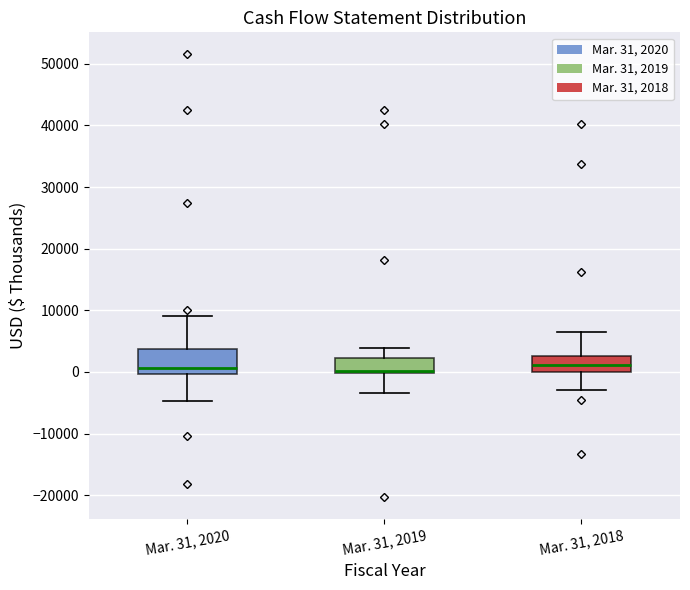

Reading left to right, transcribe this box plot: for each box, give where its median line is, the range the box spans, and where its two whiskers end, as read against the y-axis. The values are not printed on the chart, so give them approximately, as read against the axis.

Mar. 31, 2020: median 1000, box 0 to 4000, whiskers -5000 to 9000
Mar. 31, 2019: median 0 (drawn on the box's lower edge), box 0 to 2000, whiskers -3000 to 4000
Mar. 31, 2018: median 1000, box 0 to 3000, whiskers -3000 to 7000